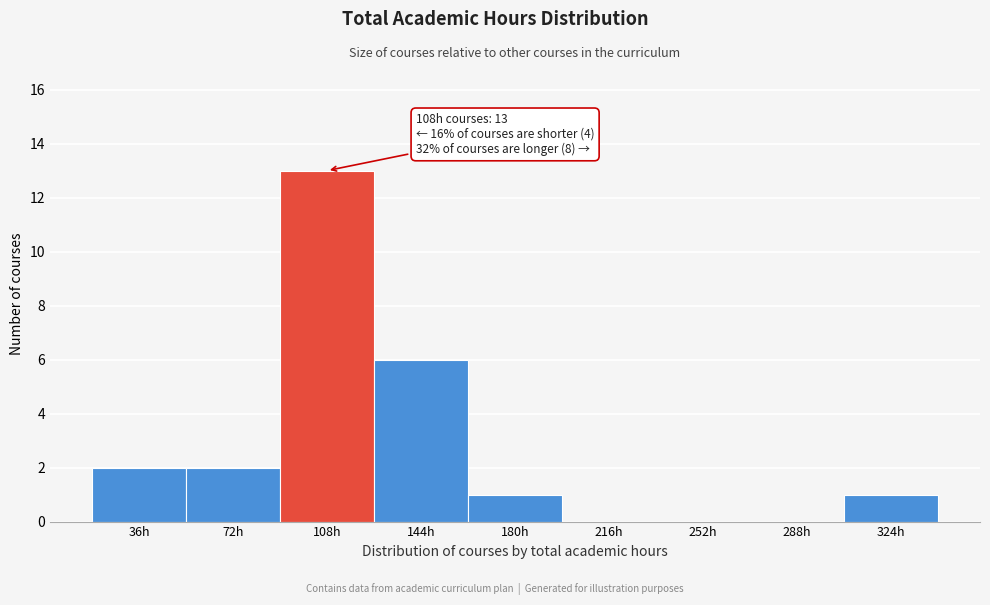

Reading right to left, extract all data points from this chart.

324h=1	288h=0	252h=0	216h=0	180h=1	144h=6	108h=13	72h=2	36h=2